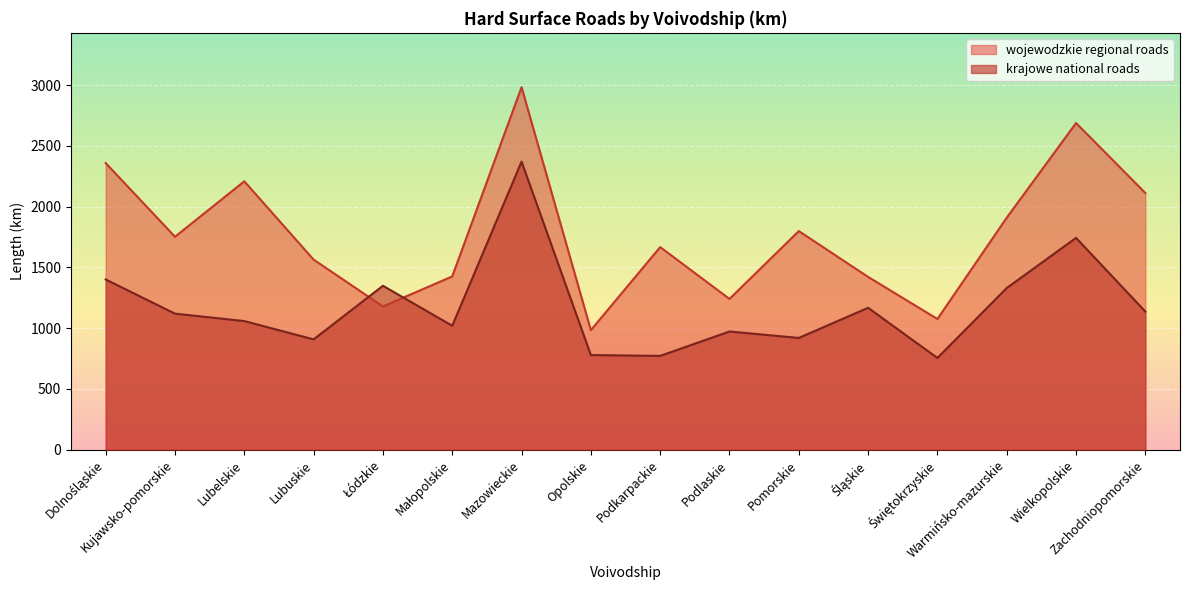

Where does the wojewodzkie regional roads series first go above 1752?

Dolnośląskie